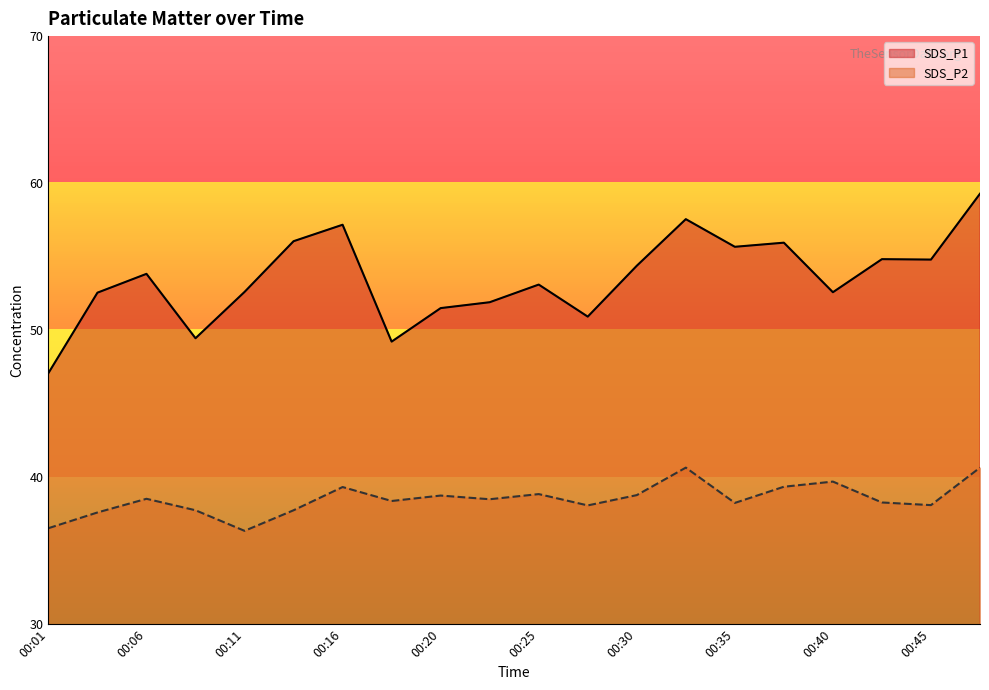

What is the difference between the maximum and minimum values in the SDS_P2 series?

4.3